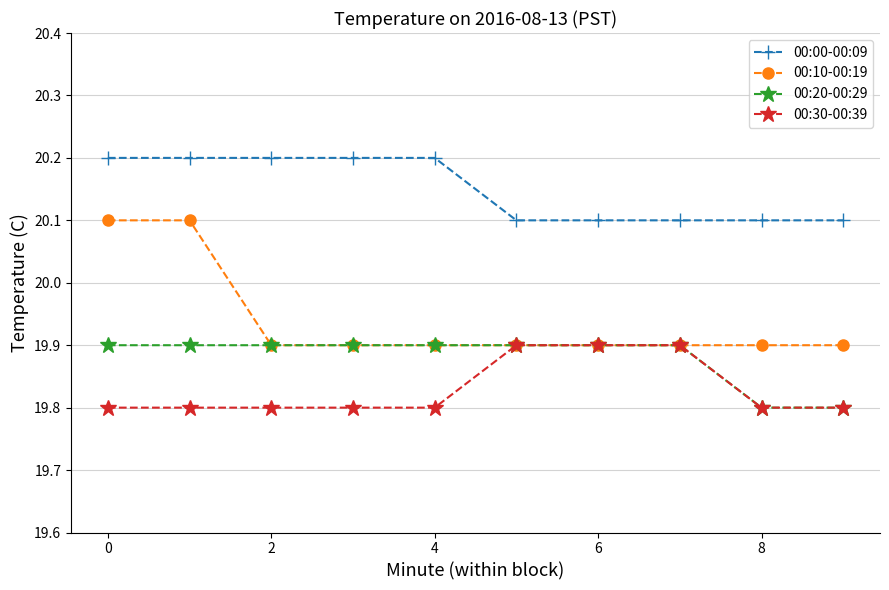

Which series has the largest total across all categories?

00:00-00:09